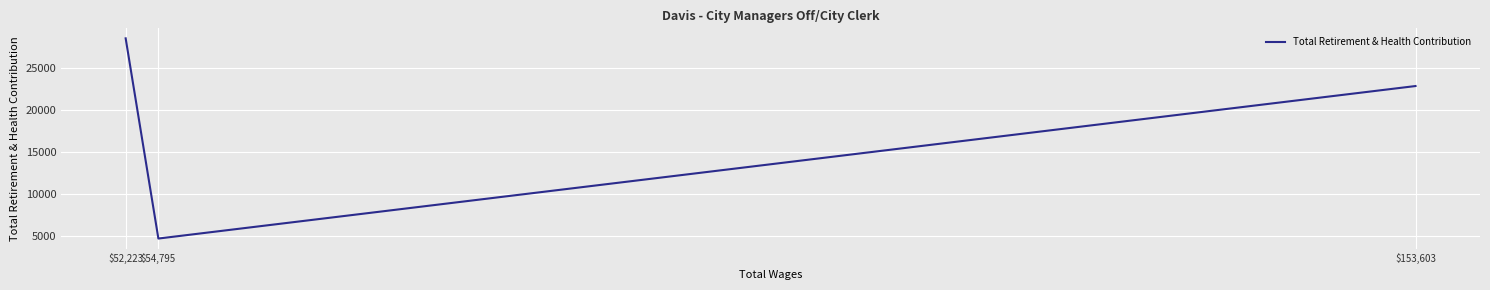

What position from the left is $54,795?

2